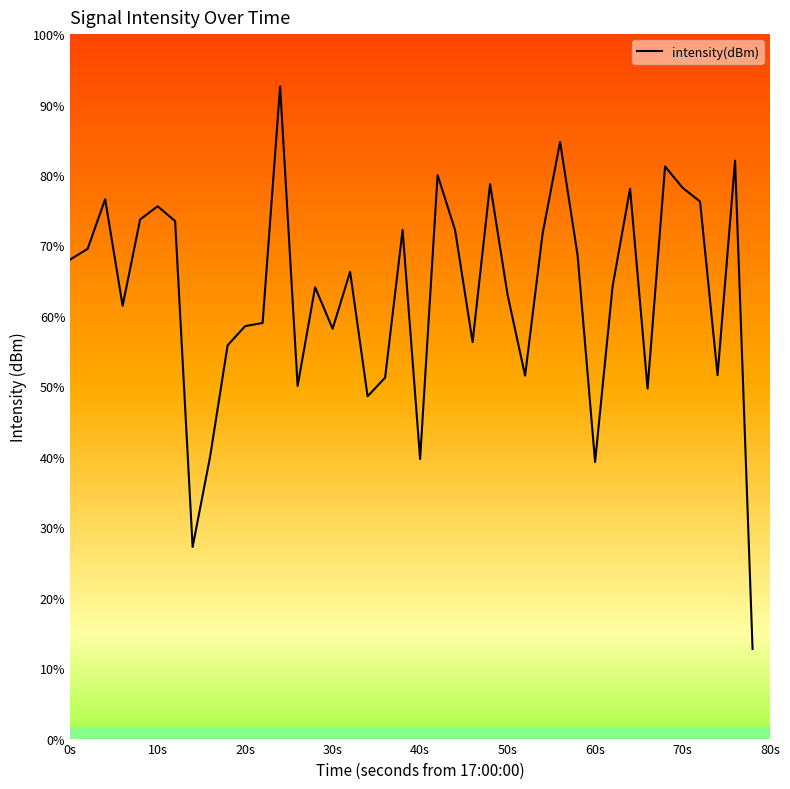

Does the chart display data point markers on the line(s)?

No